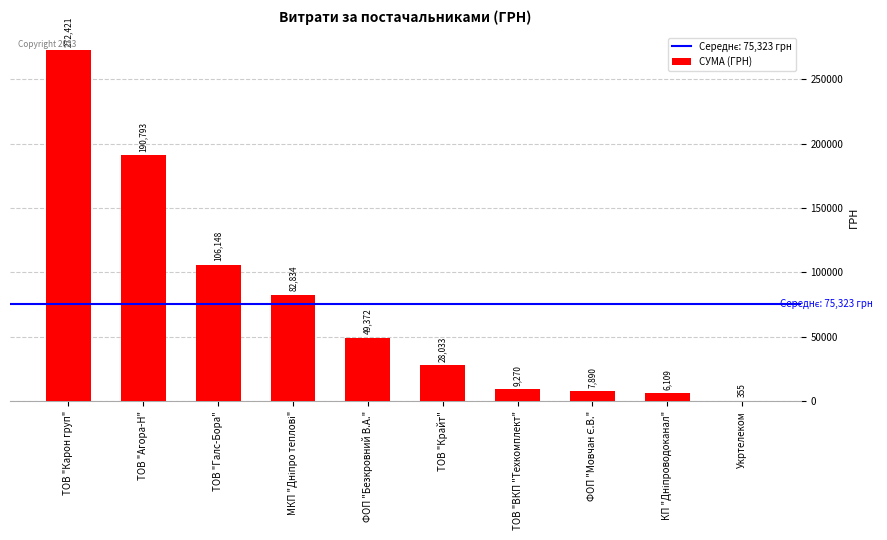

The value at ТОВ "Галс-Бора" is 43599.3. True or false?

False